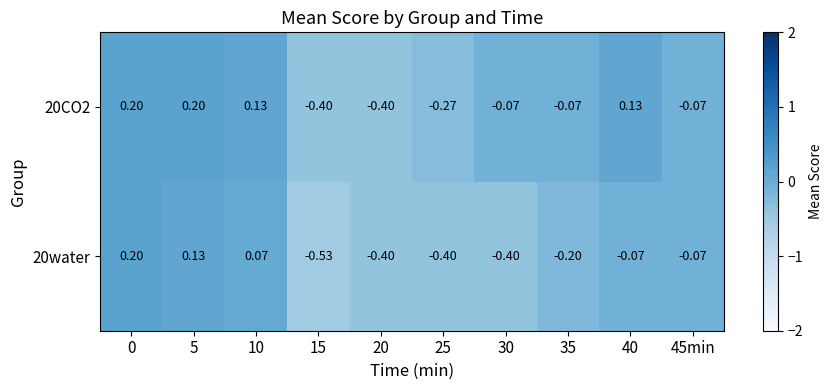

Is the value of 20CO2 at 35 greater than the value of 20water at 15?

Yes